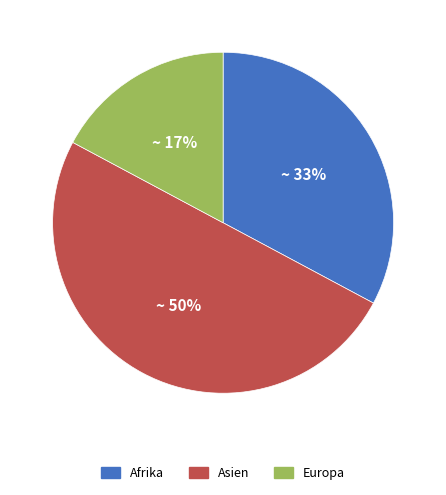

Does Afrika account for over 50% of the chart?

No